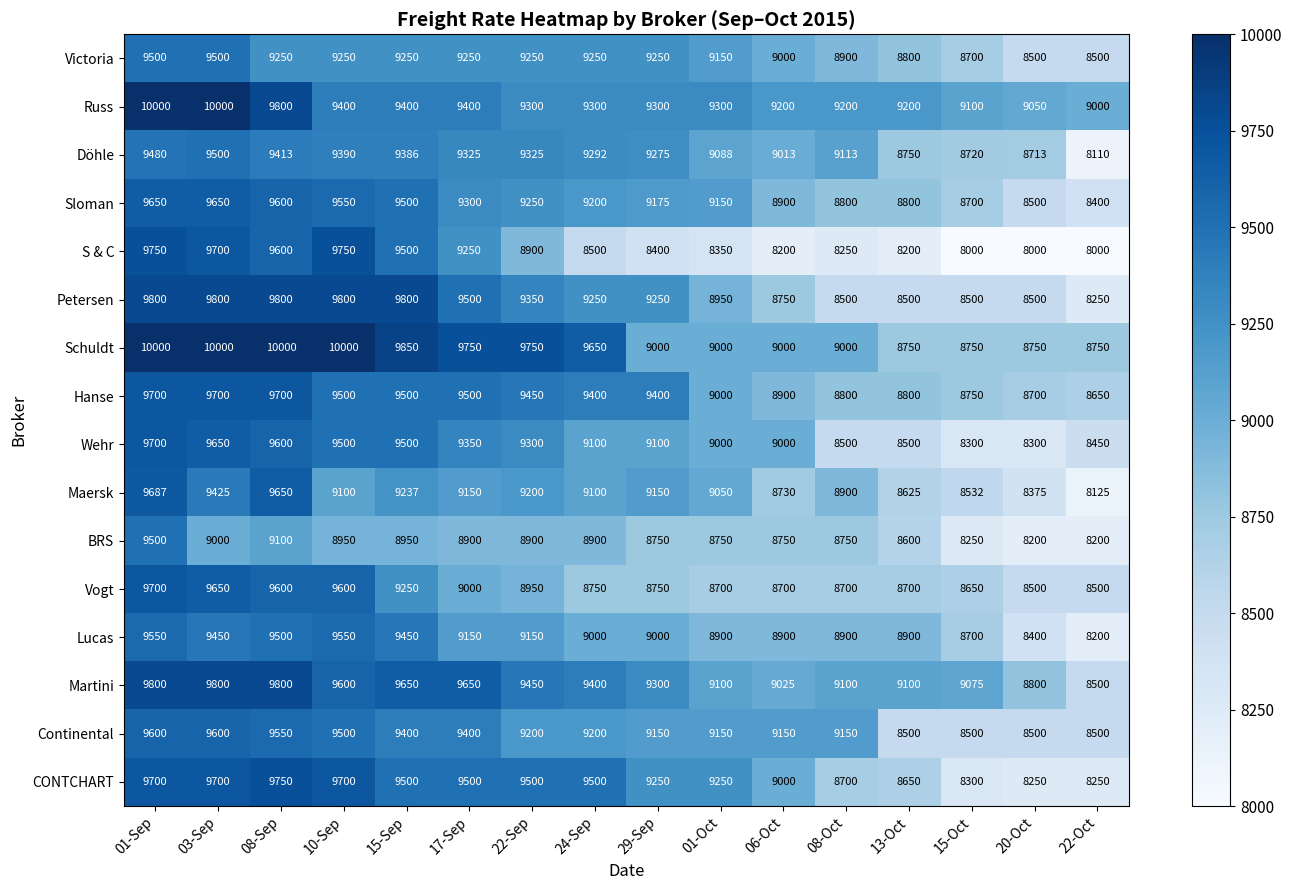

Is it true that Sloman equals 9650 at 01-Sep?

True